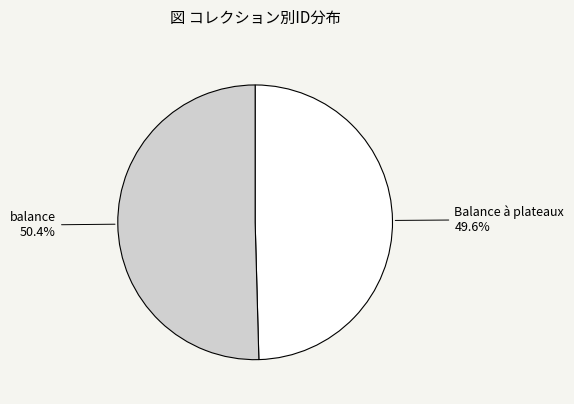

To the nearest percent, what is the difference between the largest and smallest slice percentages?

1%